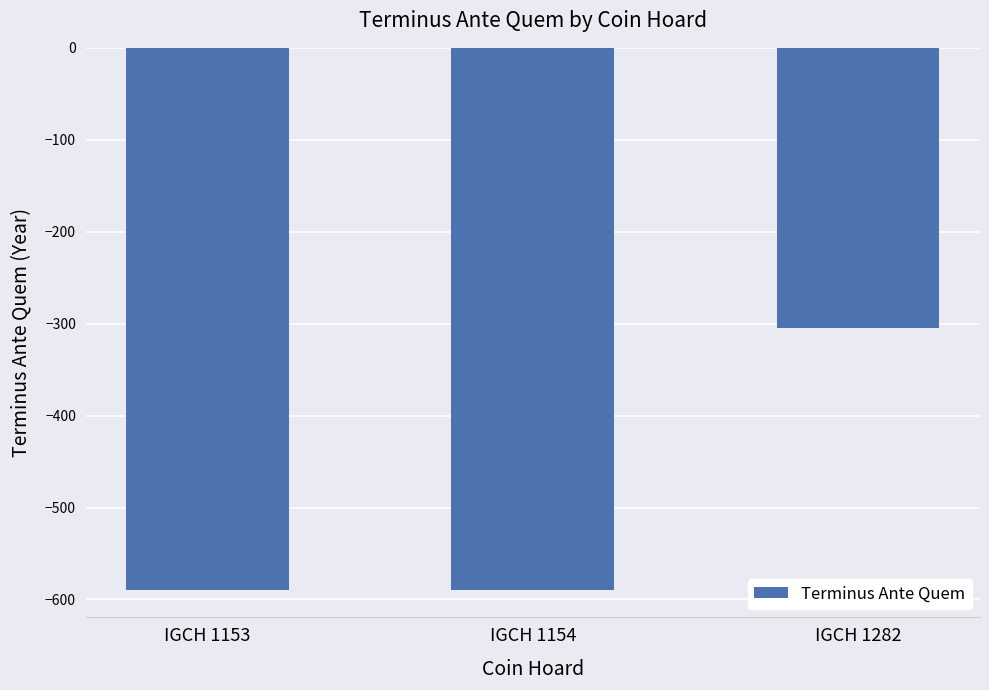

What is the sum of the values at IGCH 1154 and IGCH 1153?

-1180